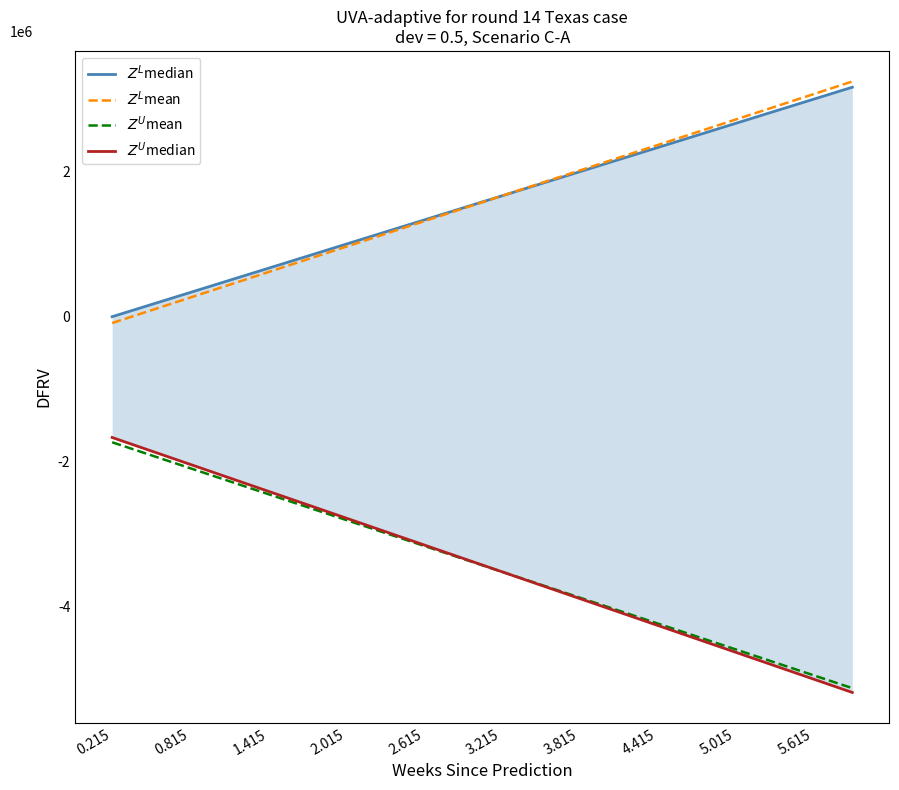

True or false: $Z^L$mean and $Z^U$mean cross at least once.

False